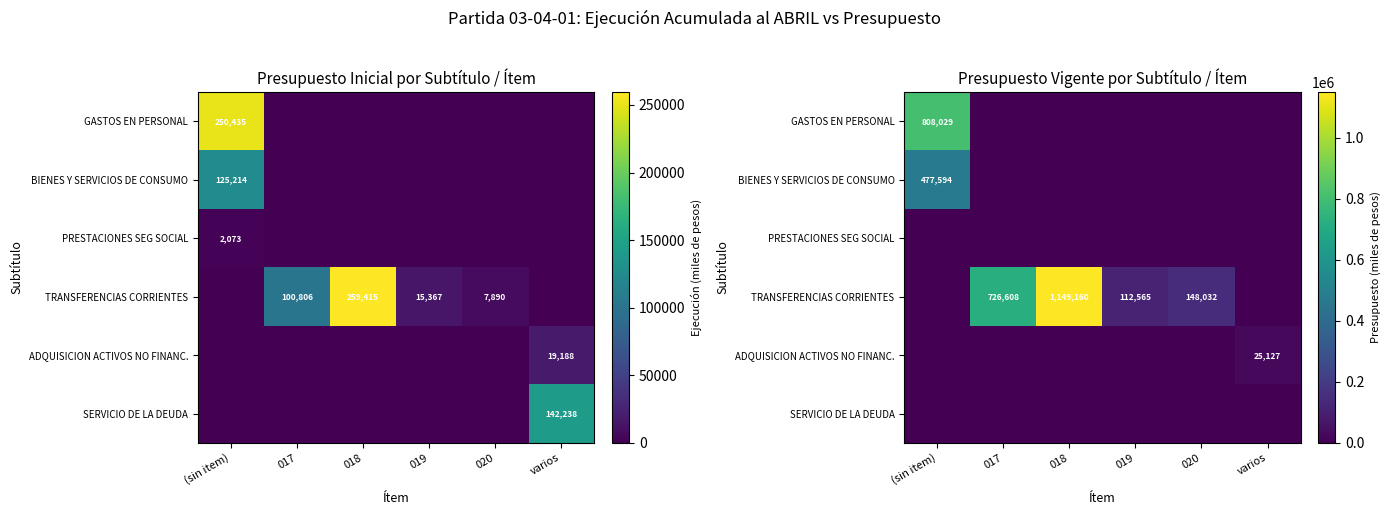

What is the average value of the BIENES Y SERVICIOS DE CONSUMO series?

79599